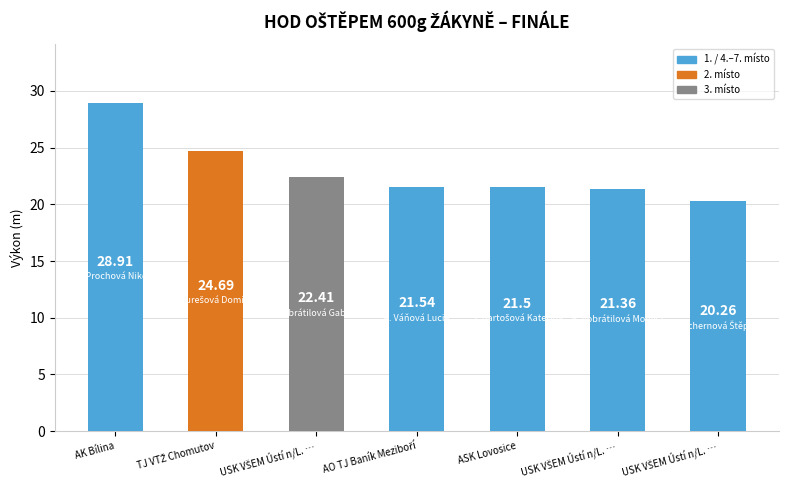

How many data points does each series have?

7